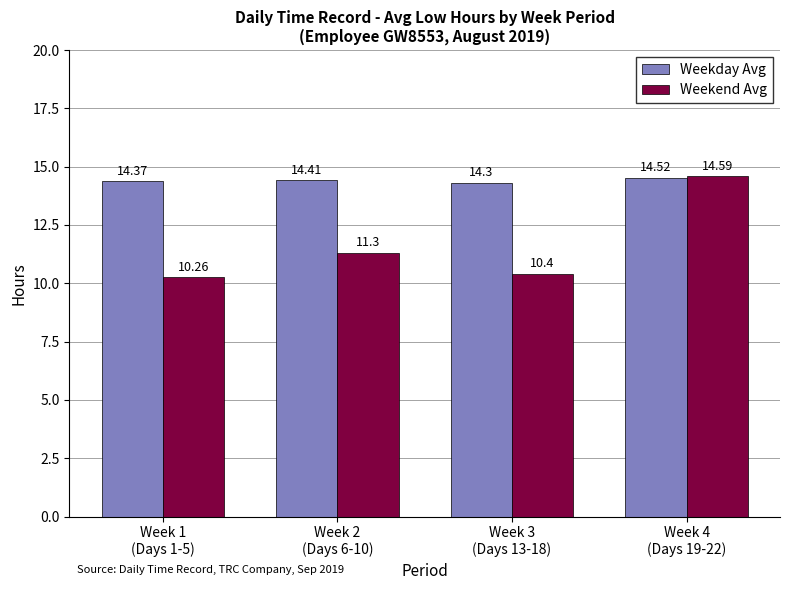

Are the bars grouped side by side (vs. stacked)?

Yes